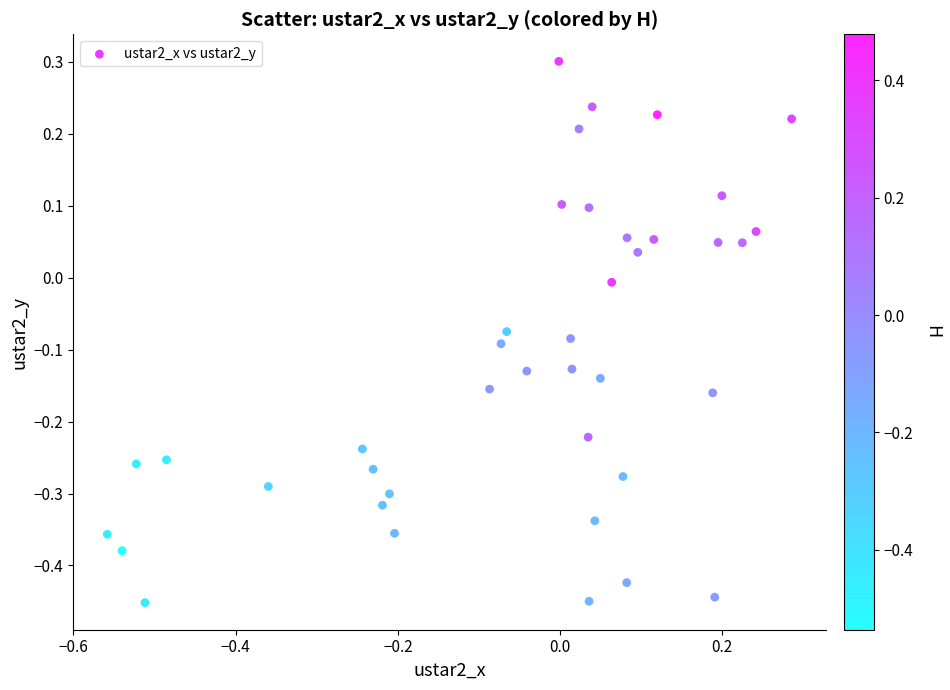

What is the range of X values (max minus min)?

0.8